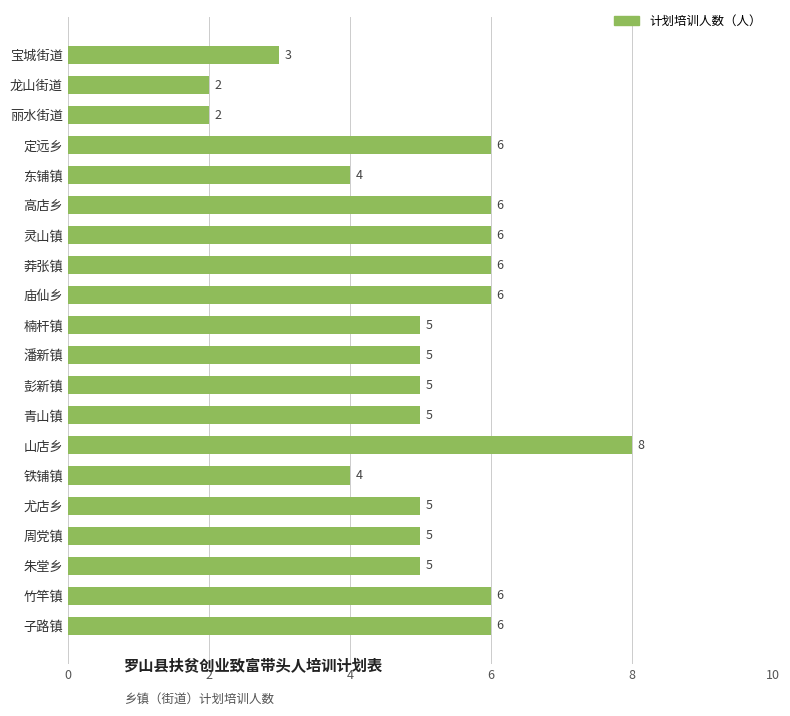

What is the approximate value at 东铺镇?

4